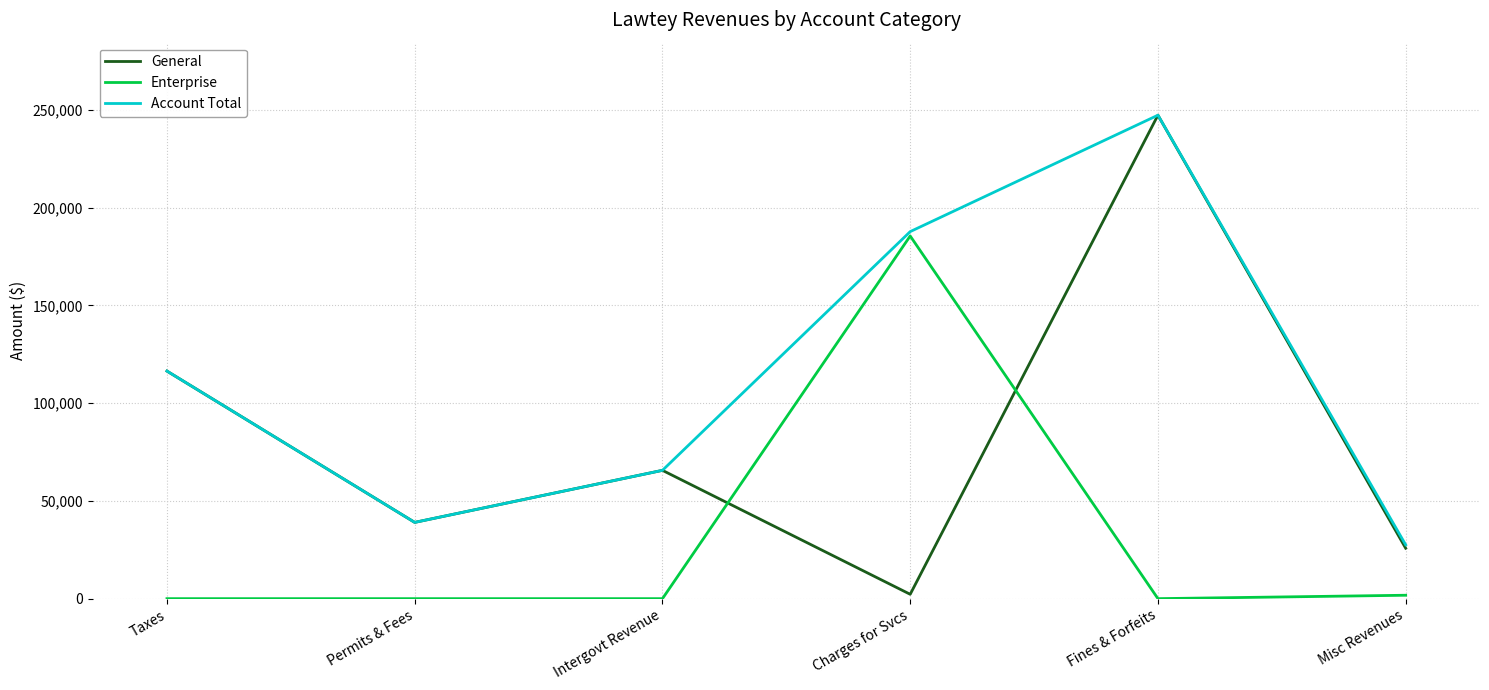

The value of Account Total at Intergovt Revenue is 45050. True or false?

False